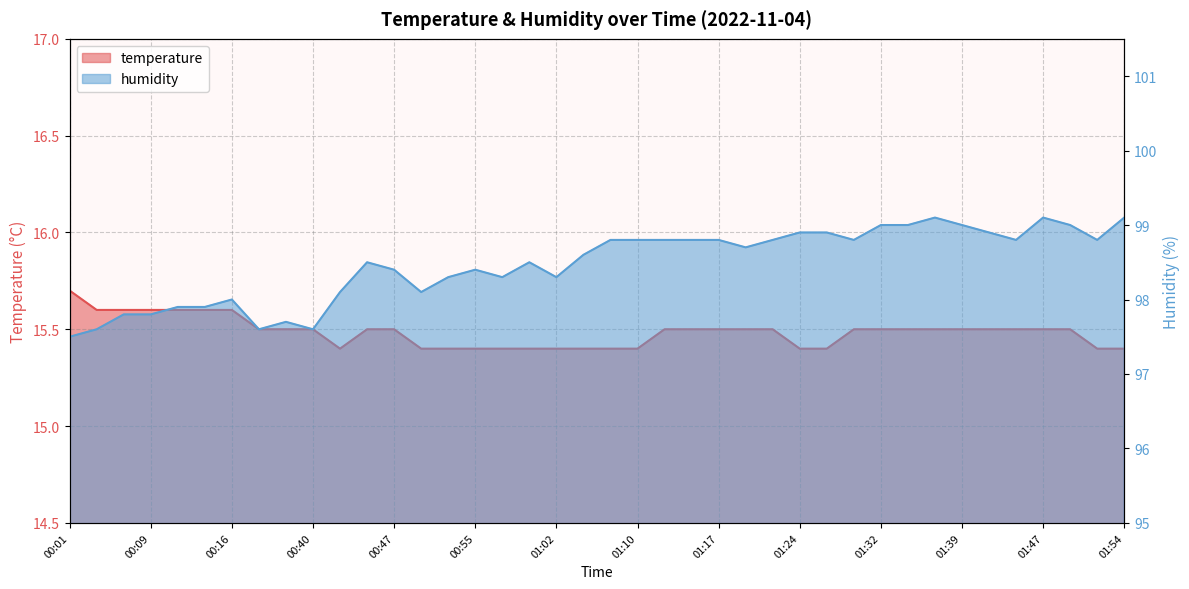

Reading right to left, extract all data points from this chart.

temperature: 01:54=15.4	01:52=15.4	01:49=15.5	01:47=15.5	01:44=15.5	01:41=15.5	01:39=15.5	01:36=15.5	01:34=15.5	01:32=15.5	01:29=15.5	01:27=15.4	01:24=15.4	01:22=15.5	01:19=15.5	01:17=15.5	01:14=15.5	01:12=15.5	01:10=15.4	01:07=15.4	01:05=15.4	01:02=15.4	01:00=15.4	00:57=15.4	00:55=15.4	00:53=15.4	00:50=15.4	00:47=15.5	00:45=15.5	00:43=15.4	00:40=15.5	00:22=15.5	00:19=15.5	00:16=15.6	00:14=15.6	00:11=15.6	00:09=15.6	00:06=15.6	00:04=15.6	00:01=15.7
humidity: 01:54=99.1	01:52=98.8	01:49=99.0	01:47=99.1	01:44=98.8	01:41=98.9	01:39=99.0	01:36=99.1	01:34=99.0	01:32=99.0	01:29=98.8	01:27=98.9	01:24=98.9	01:22=98.8	01:19=98.7	01:17=98.8	01:14=98.8	01:12=98.8	01:10=98.8	01:07=98.8	01:05=98.6	01:02=98.3	01:00=98.5	00:57=98.3	00:55=98.4	00:53=98.3	00:50=98.1	00:47=98.4	00:45=98.5	00:43=98.1	00:40=97.6	00:22=97.7	00:19=97.6	00:16=98.0	00:14=97.9	00:11=97.9	00:09=97.8	00:06=97.8	00:04=97.6	00:01=97.5